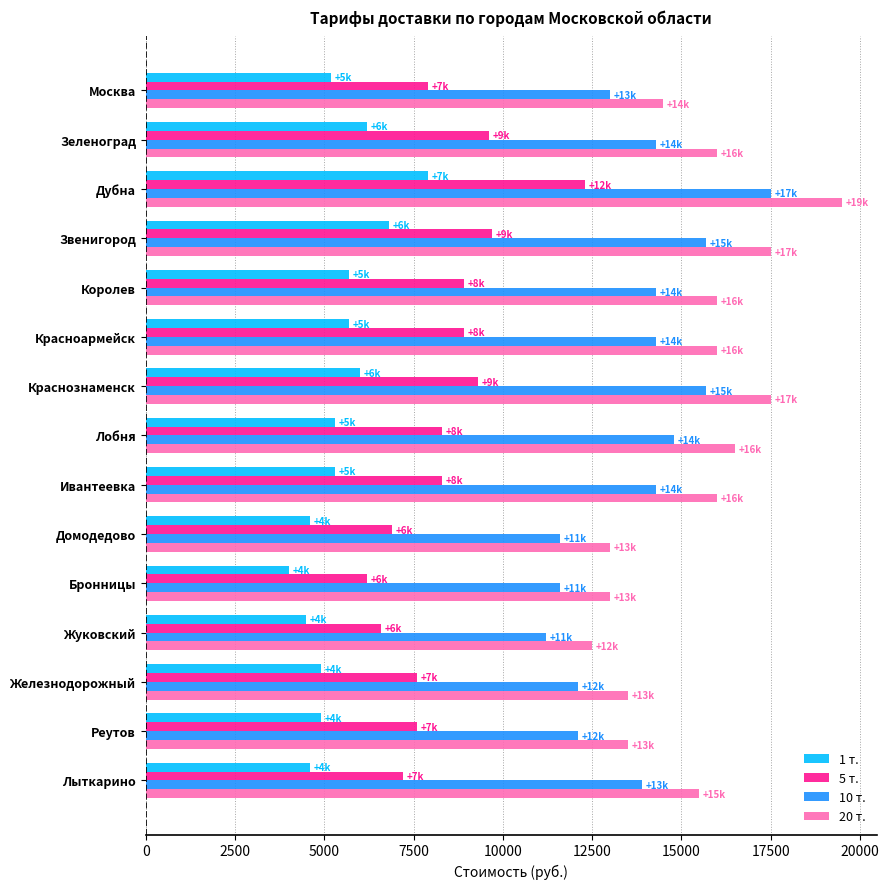

How many values in the 1 т. series are below 5300?

7